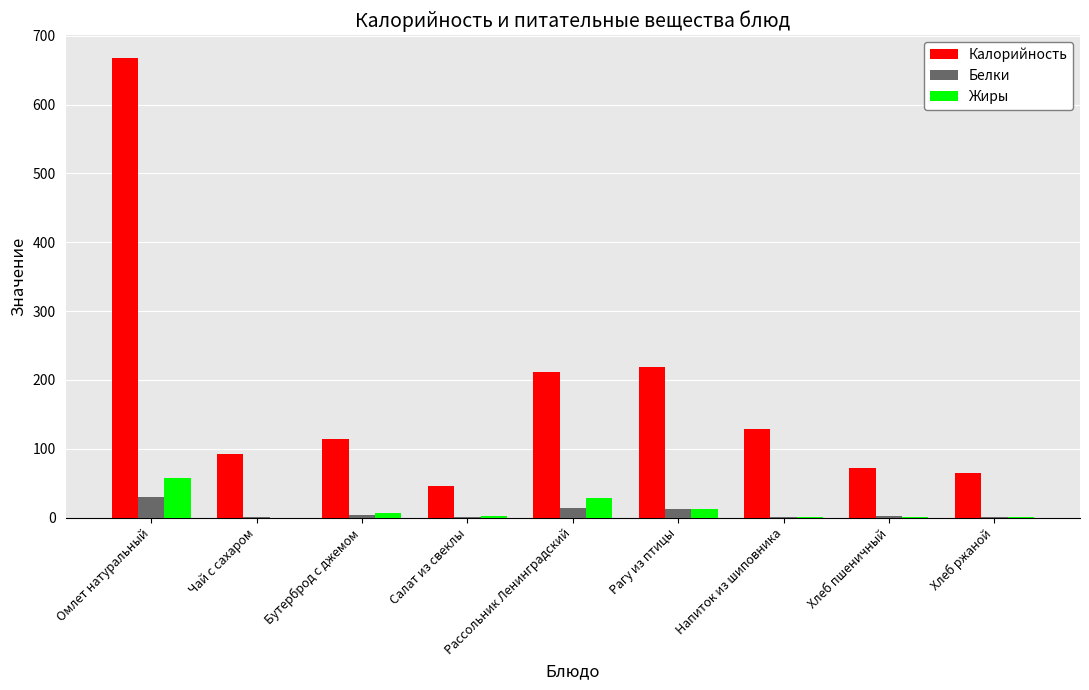

Between Омлет натуральный and Салат из свеклы, which series saw the biggest shift?

Калорийность